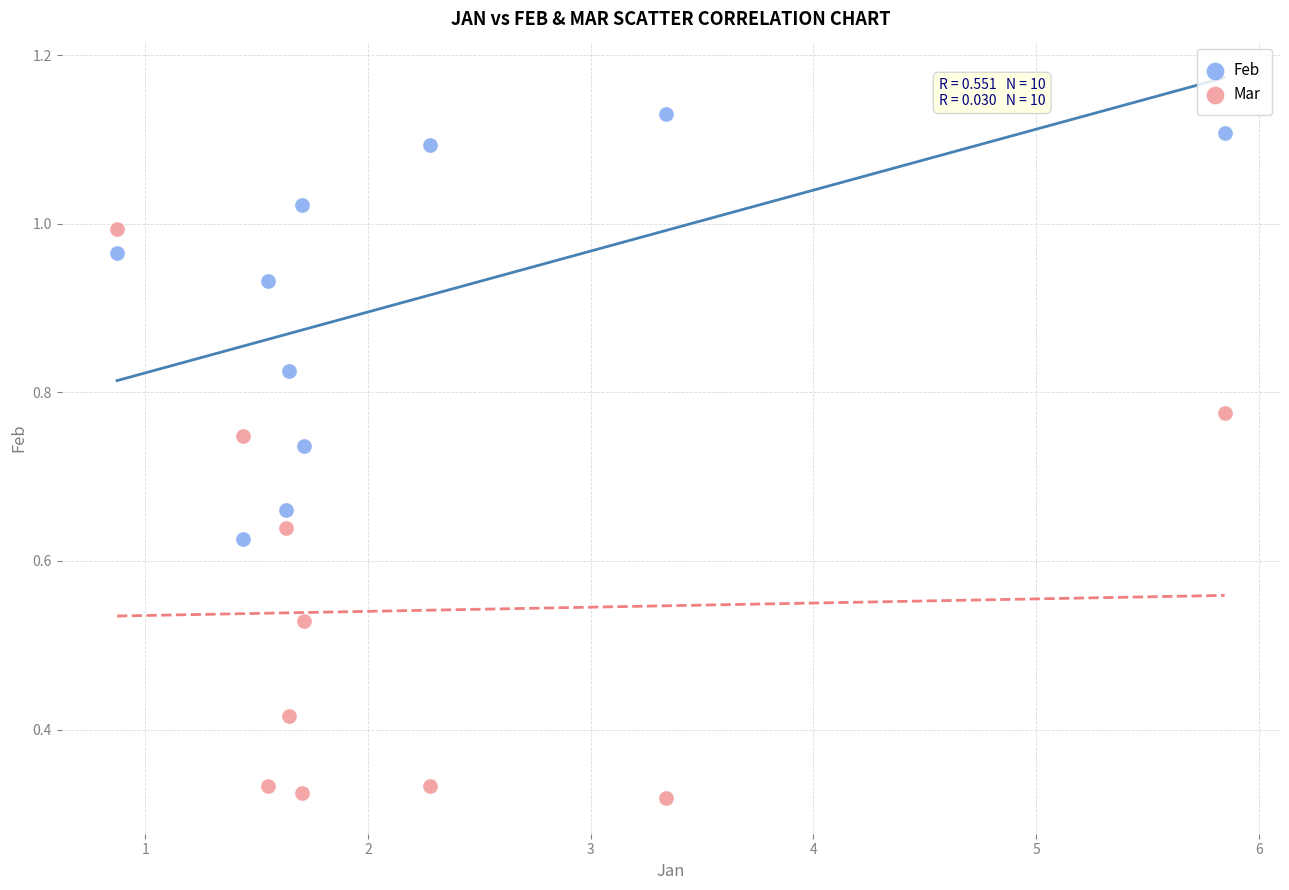

What are all the series names shown in the legend?

Feb, Mar